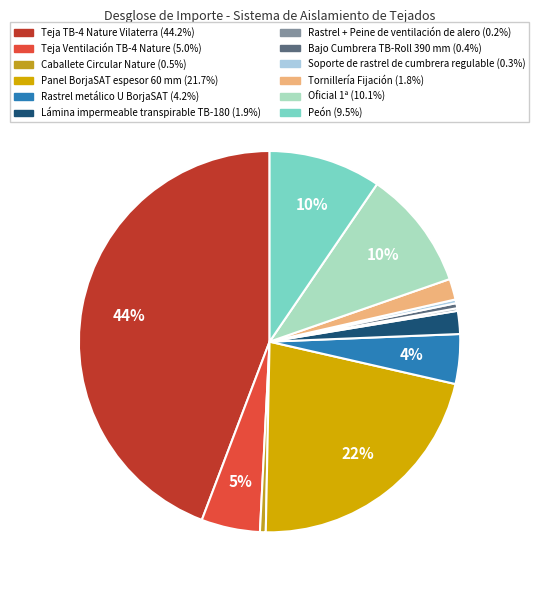

To the nearest percent, what portion does Teja Ventilación TB-4 Nature represent?

5%